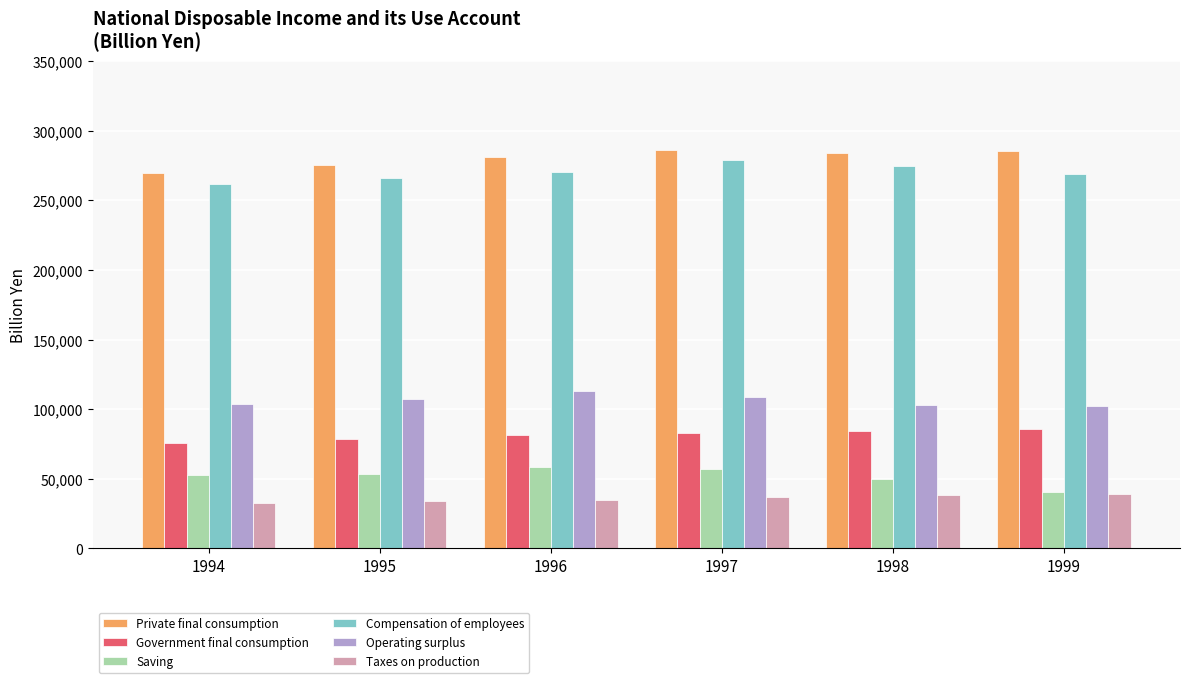

What is the difference between the maximum and minimum values in the Private final consumption series?

16520.4